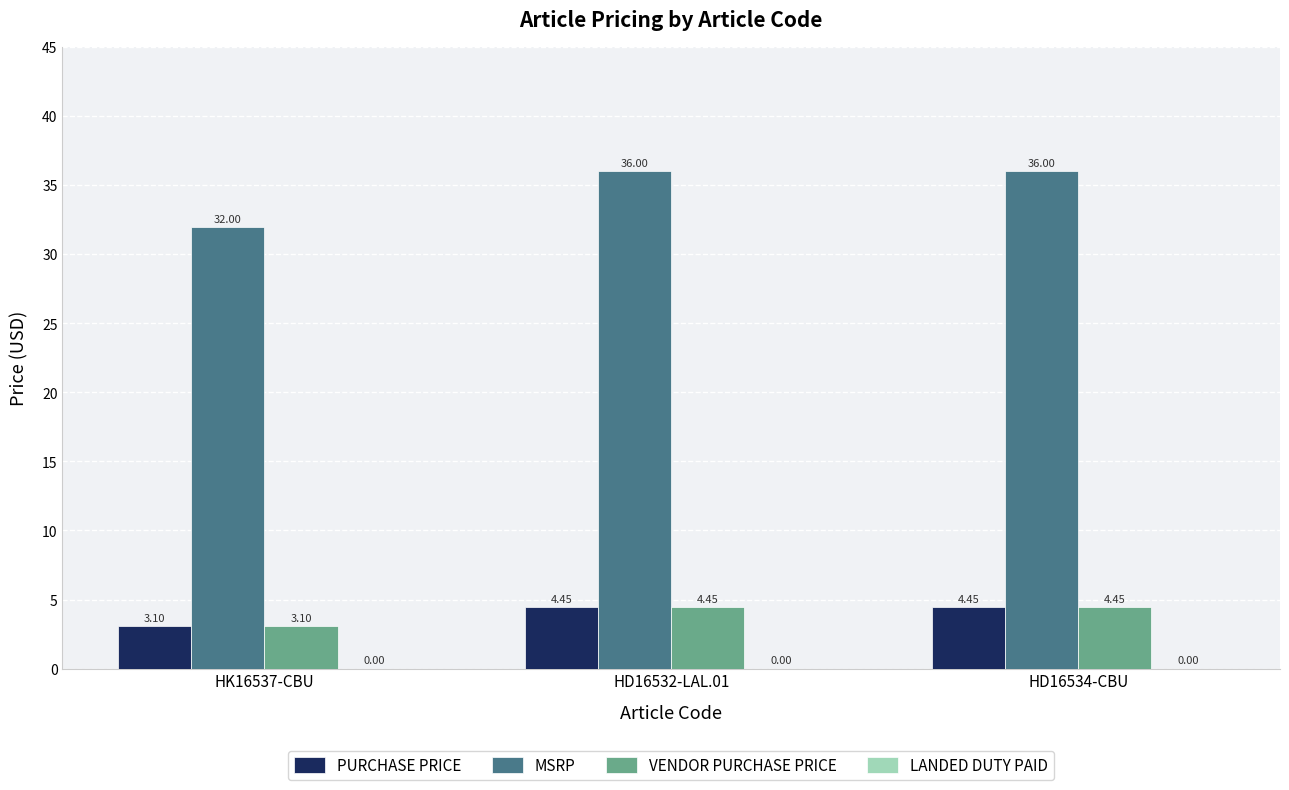

At how many categories does at least one series exceed 20?

3